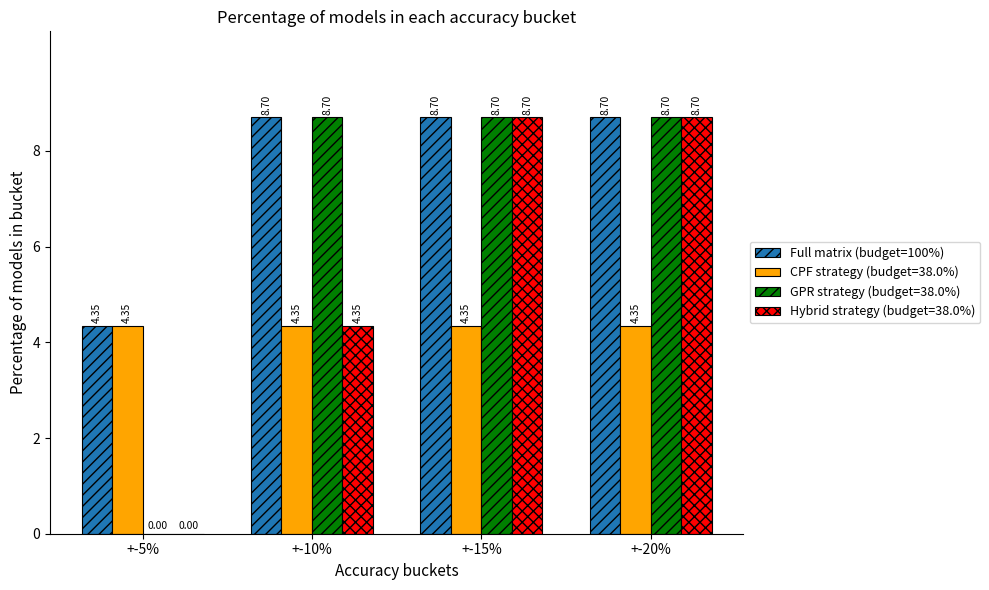

What is the sum of all Hybrid strategy (budget=38.0%) values?

21.8